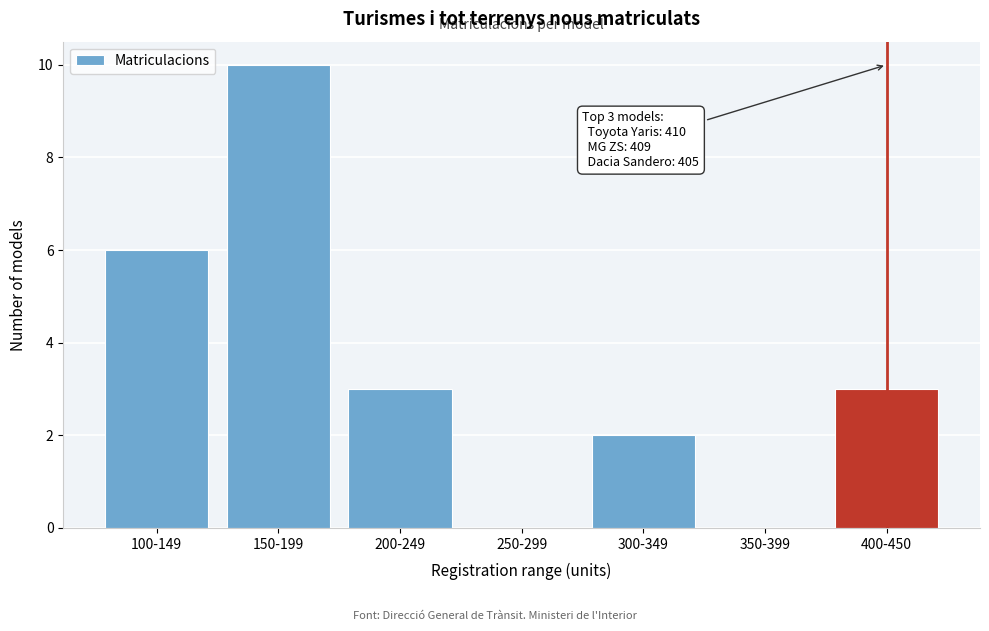

Reading left to right, what are all the values shown in this chart?

100-149=6	150-199=10	200-249=3	250-299=0	300-349=2	350-399=0	400-450=3